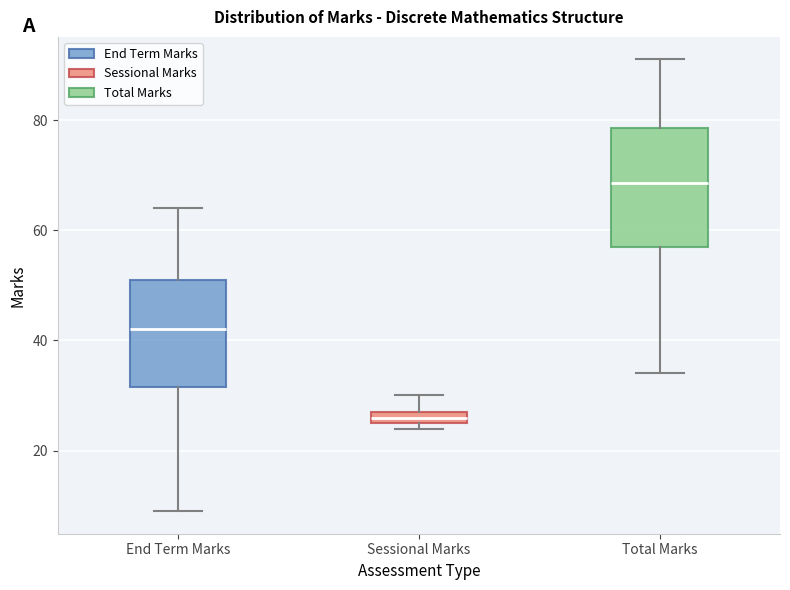

Which box has the lowest median line?

Sessional Marks